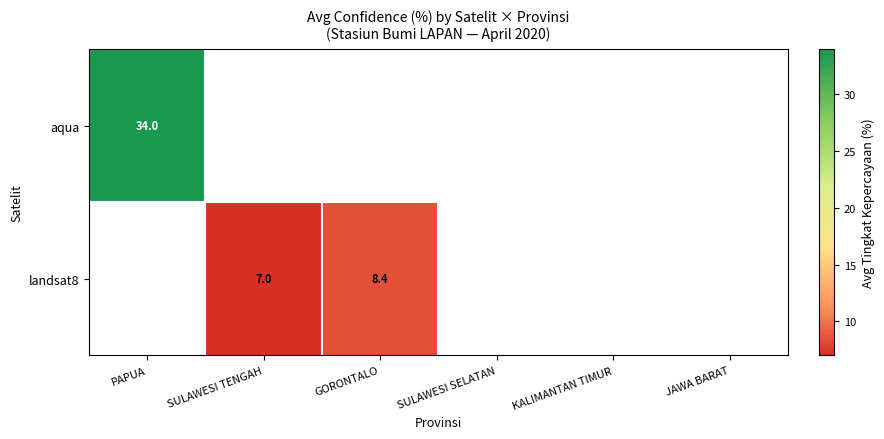

The value of landsat8 at GORONTALO is 11.9. True or false?

False